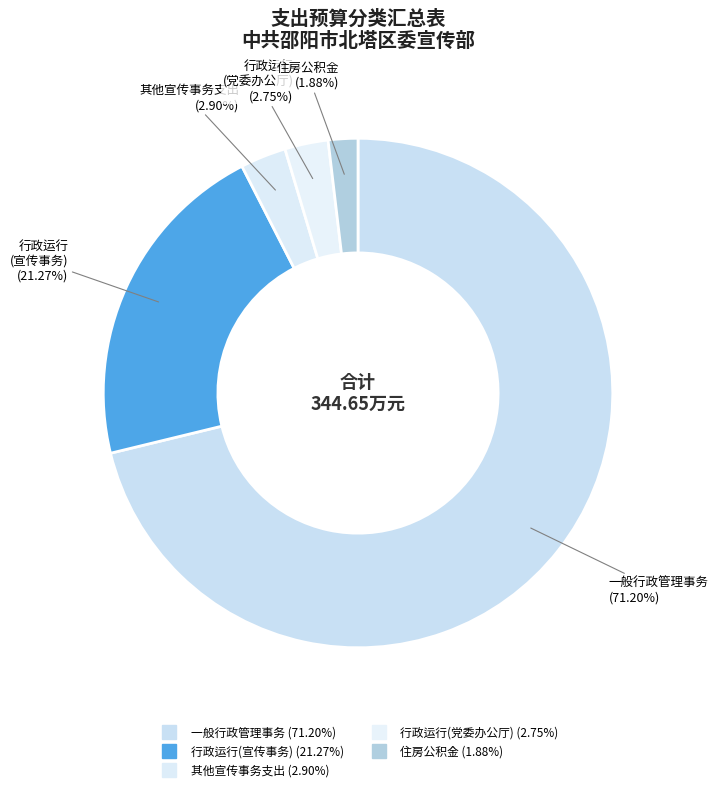

How many slices are in this pie chart?

5